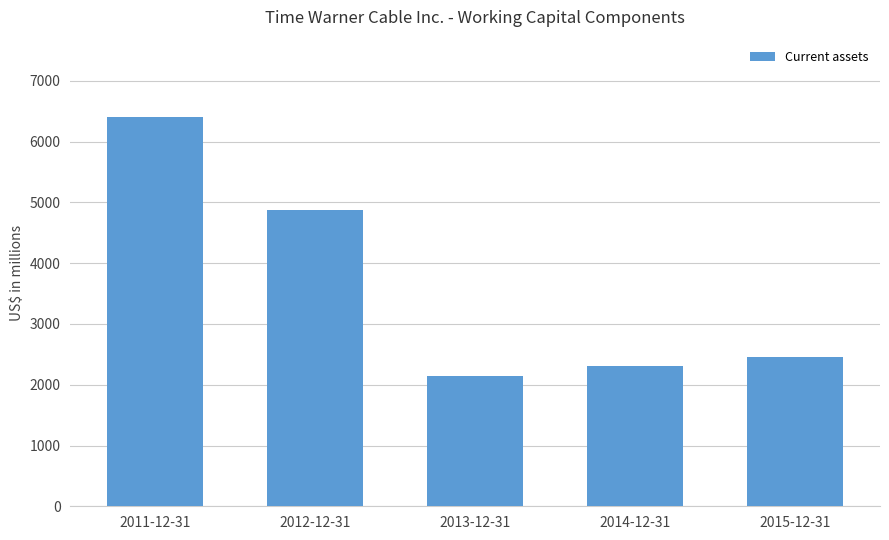

Reading left to right, extract all data points from this chart.

2011-12-31=6398	2012-12-31=4877	2013-12-31=2144	2014-12-31=2316	2015-12-31=2459